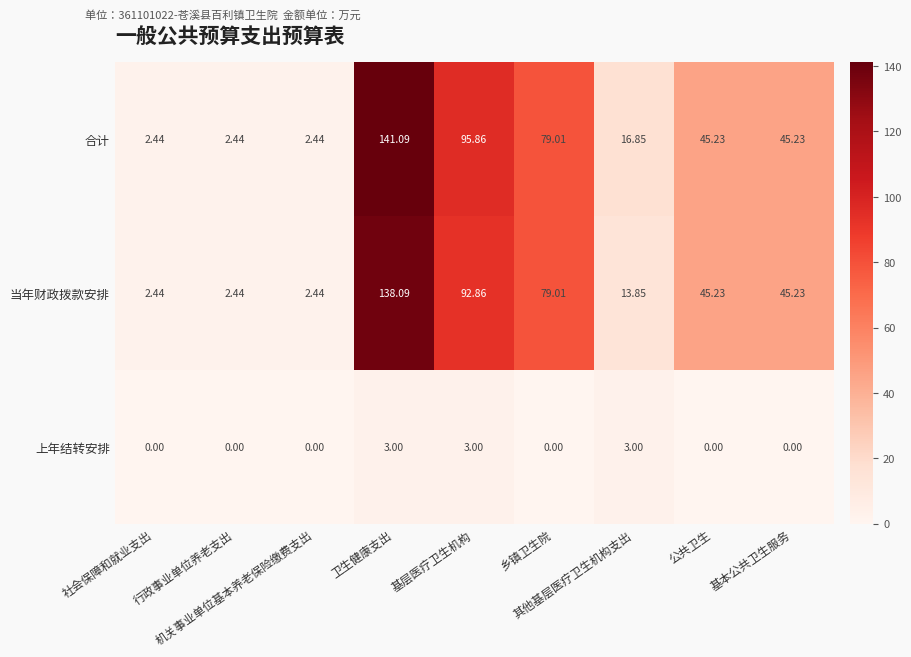

Which series has the largest total across all categories?

合计